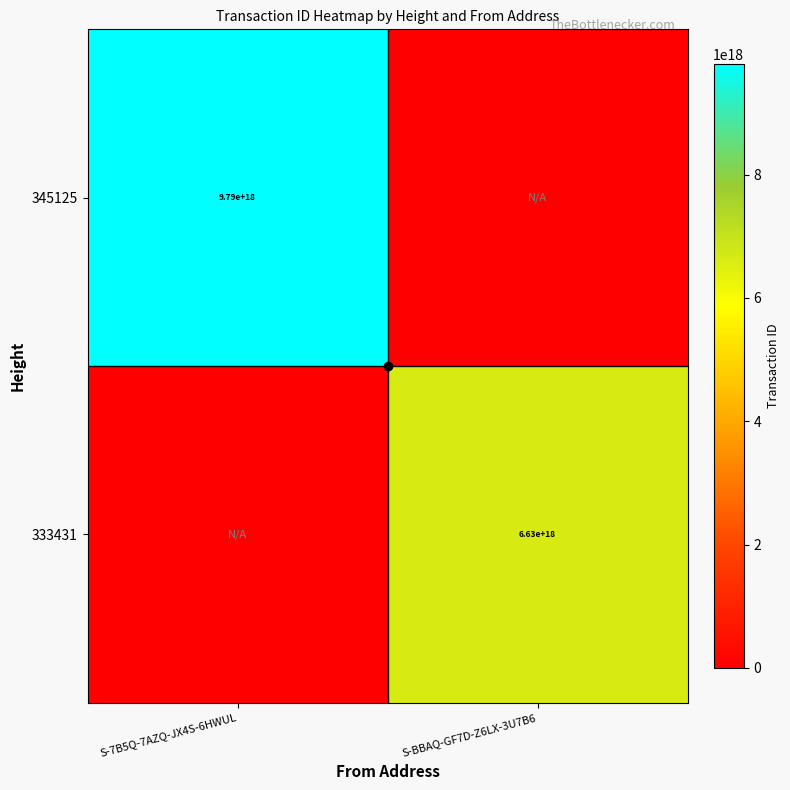

True or false: 345125 has a value of 9790000000000000000 at S-7B5Q-7AZQ-JX4S-6HWUL.

True